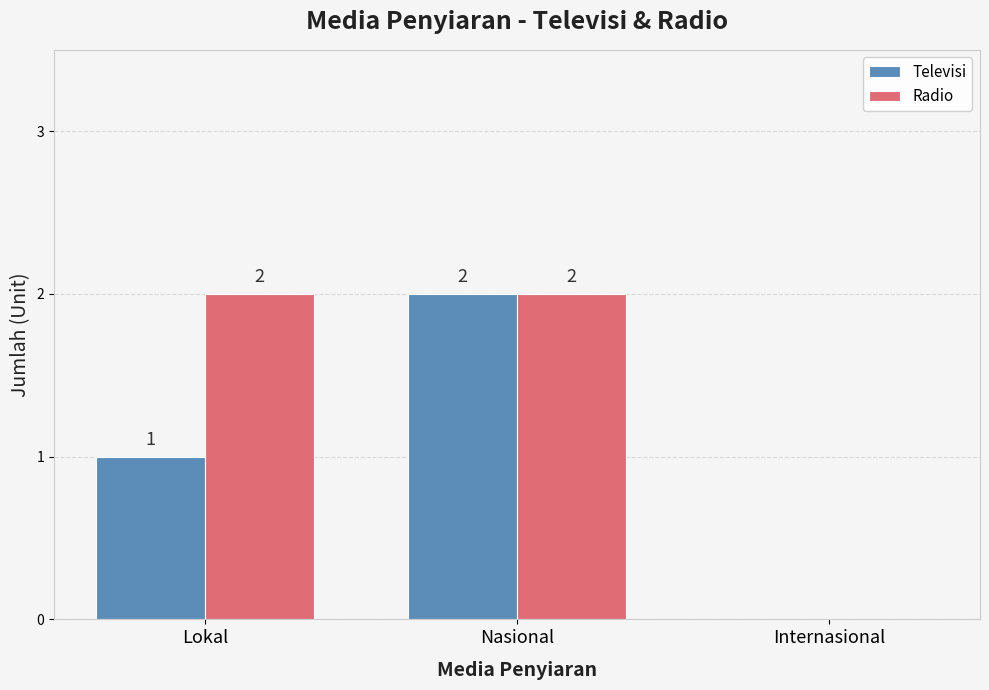

True or false: Televisi has a value of 2 at Nasional.

True